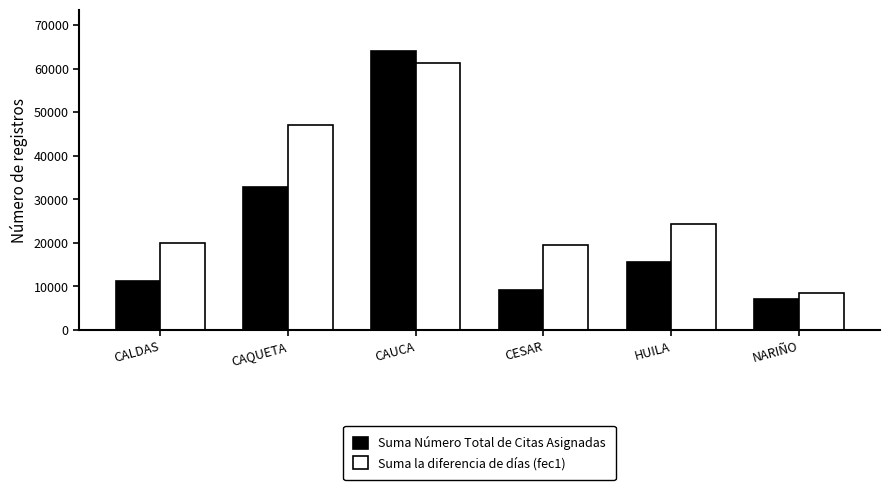

What is the total value across all series at NARIÑO?

15512